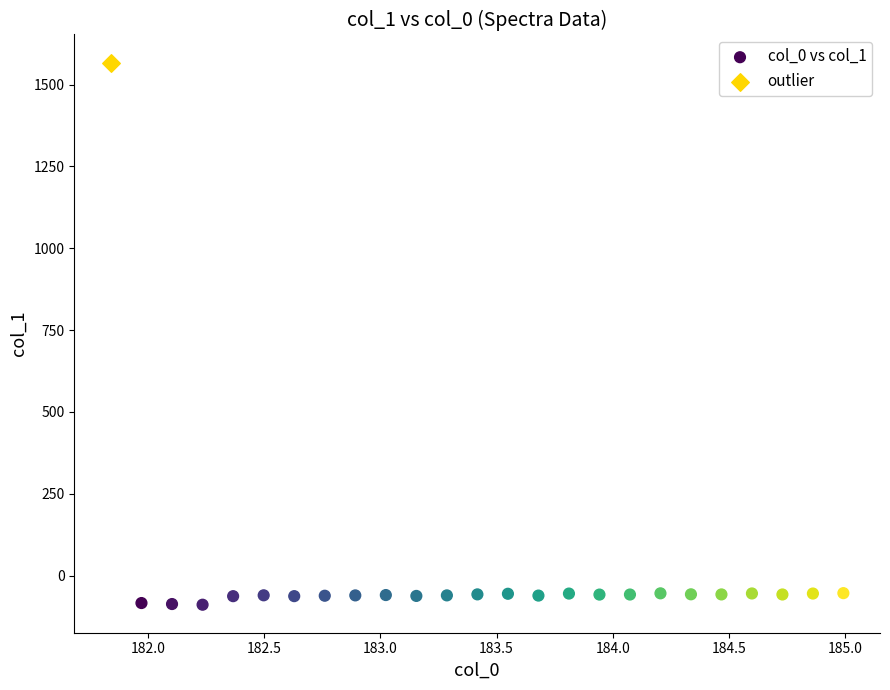

What are all the series names shown in the legend?

col_0 vs col_1, outlier